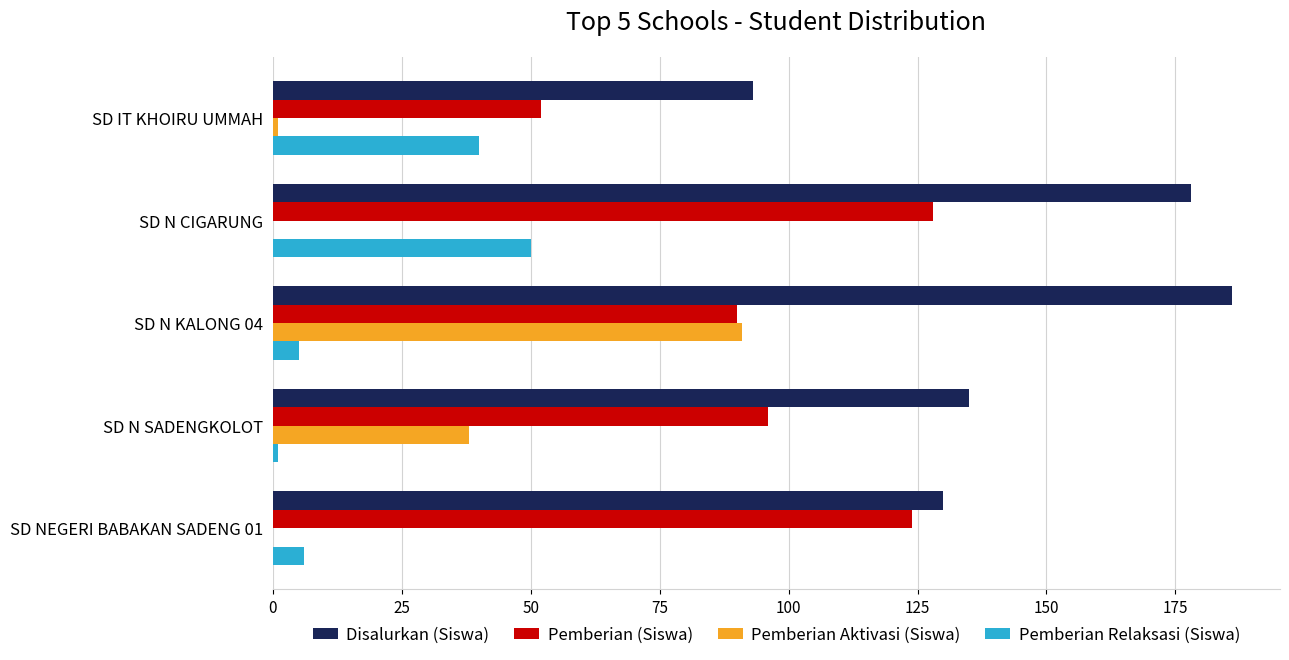

What is the sum of all Disalurkan (Siswa) values?

722